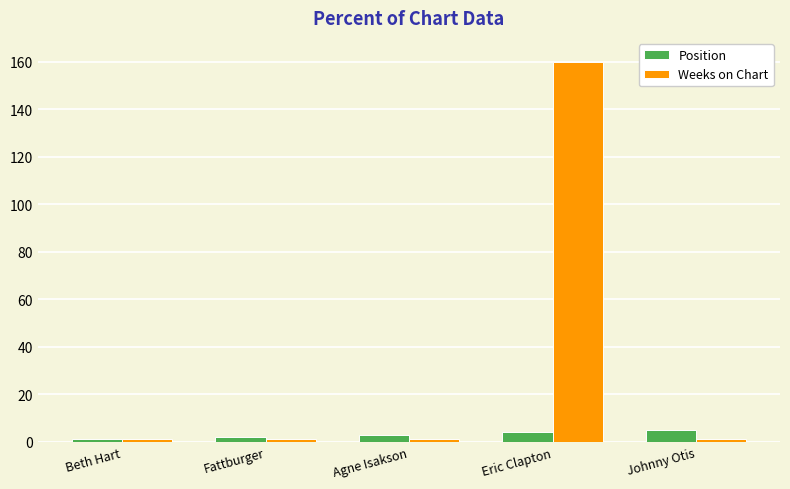

What is the sum of all Weeks on Chart values?

164